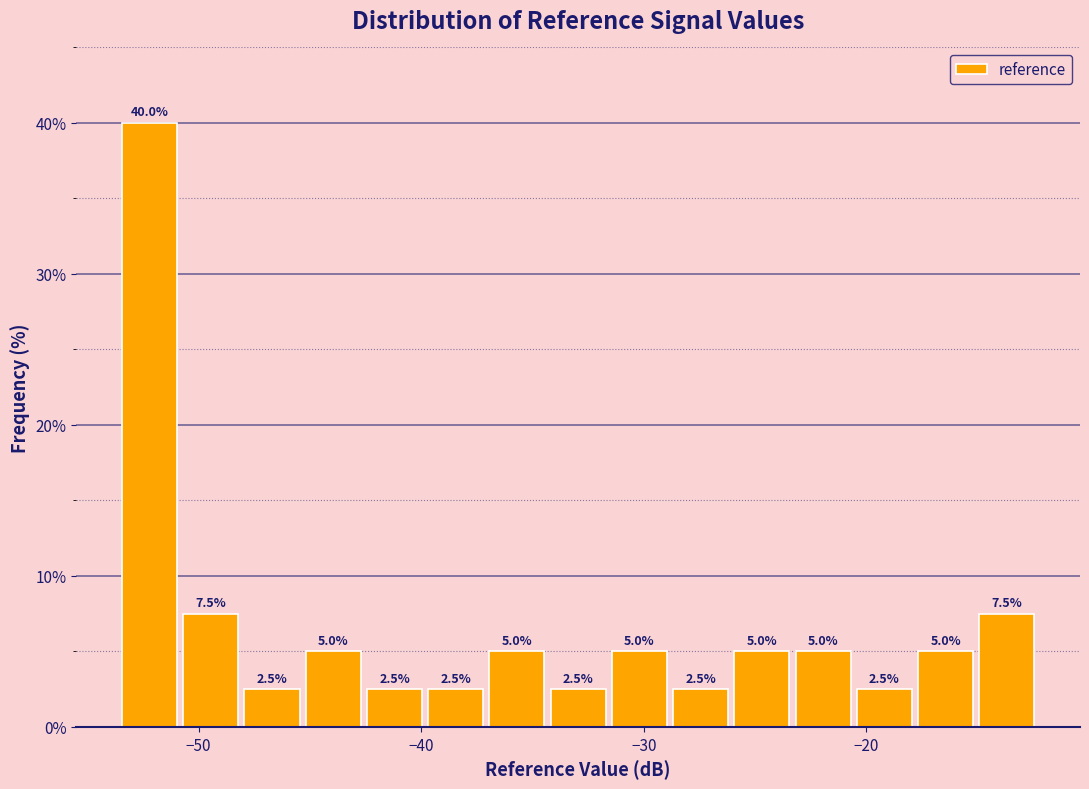

Around what value on the x-axis is the tallest bar? Give the approximate position of its centre, as read against the axis.

-52